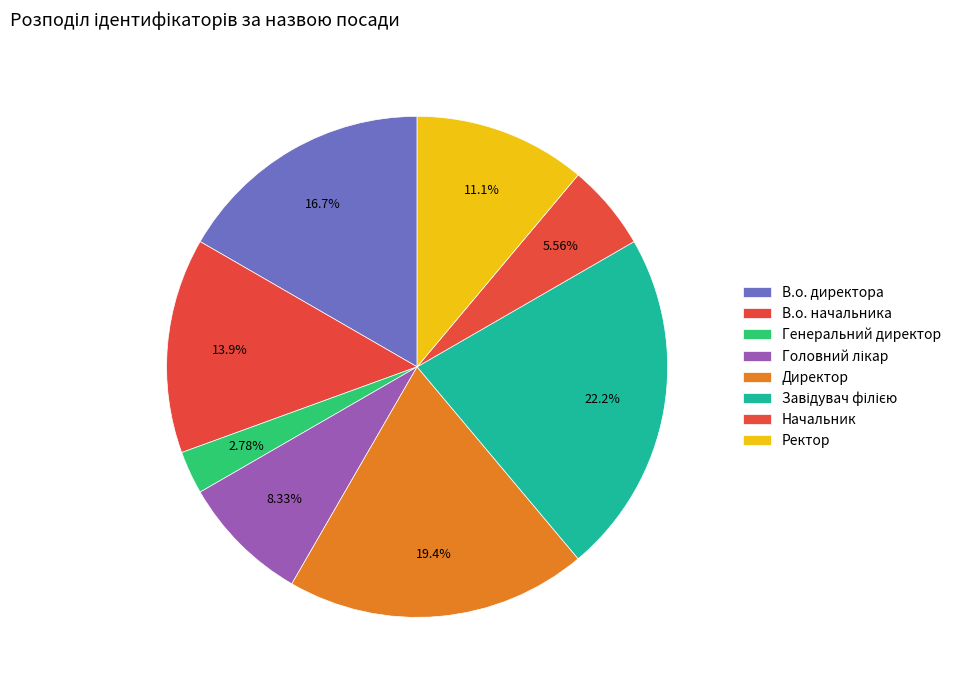

What is the change in value from В.о. директора to Головний лікар?

-3